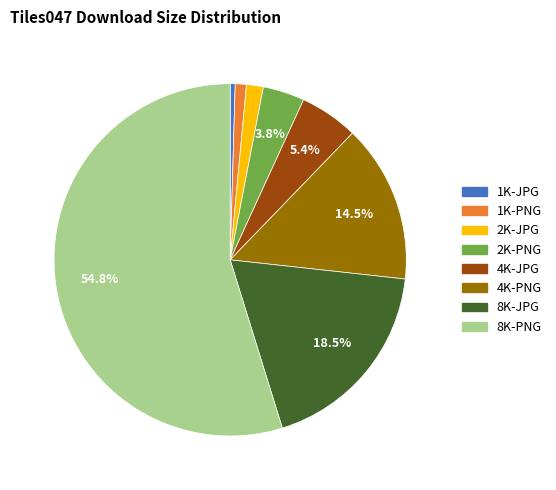

Approximately how many times larger is the value at 1K-JPG compared to 4K-JPG?

0.1